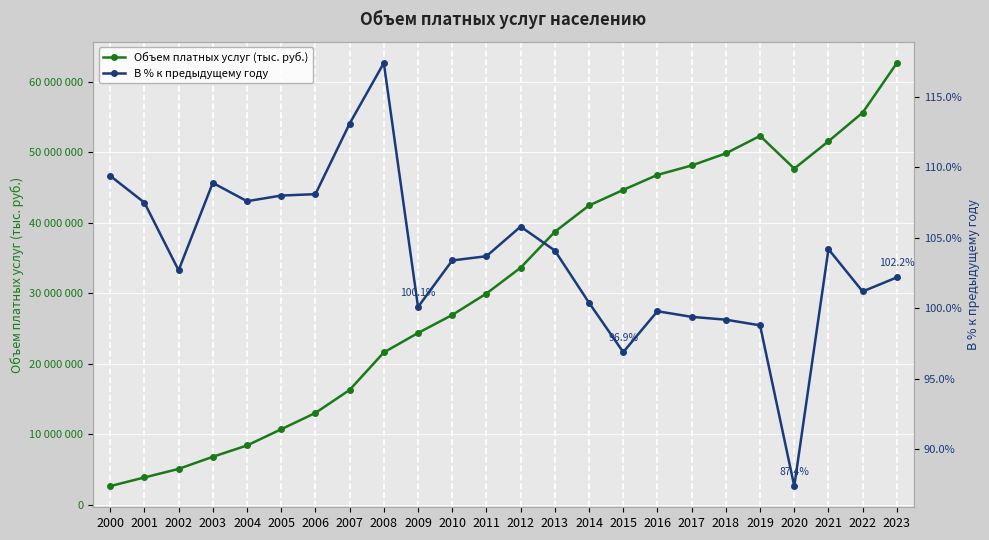

True or false: Объем платных услуг (тыс. руб.) has more than 0 points higher than both neighbors.

True